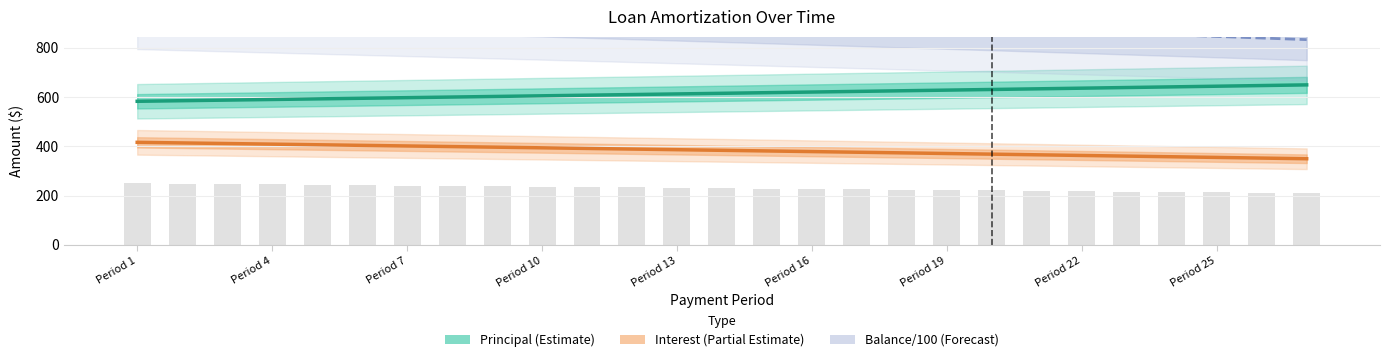

At which category is the sum across all series the highest?

Period 1